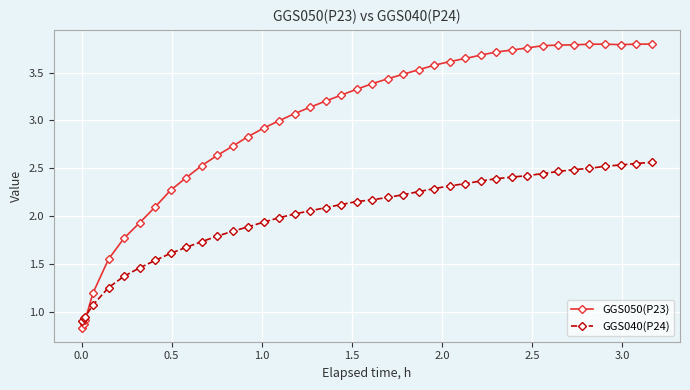

Which series has the widest spread of values?

GGS050(P23)